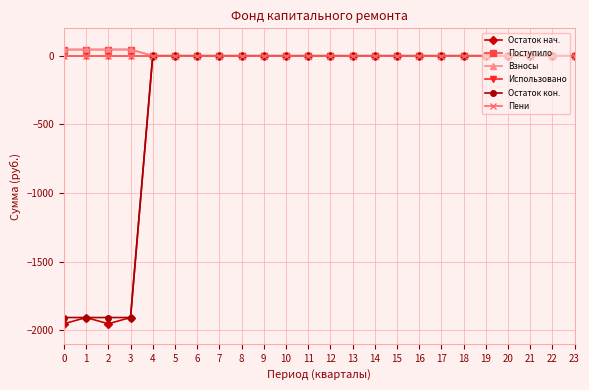

Rank the categories by Использовано value from highest to lowest.

0, 1, 2, 3, 4, 5, 6, 7, 8, 9, 10, 11, 12, 13, 14, 15, 16, 17, 18, 19, 20, 21, 22, 23